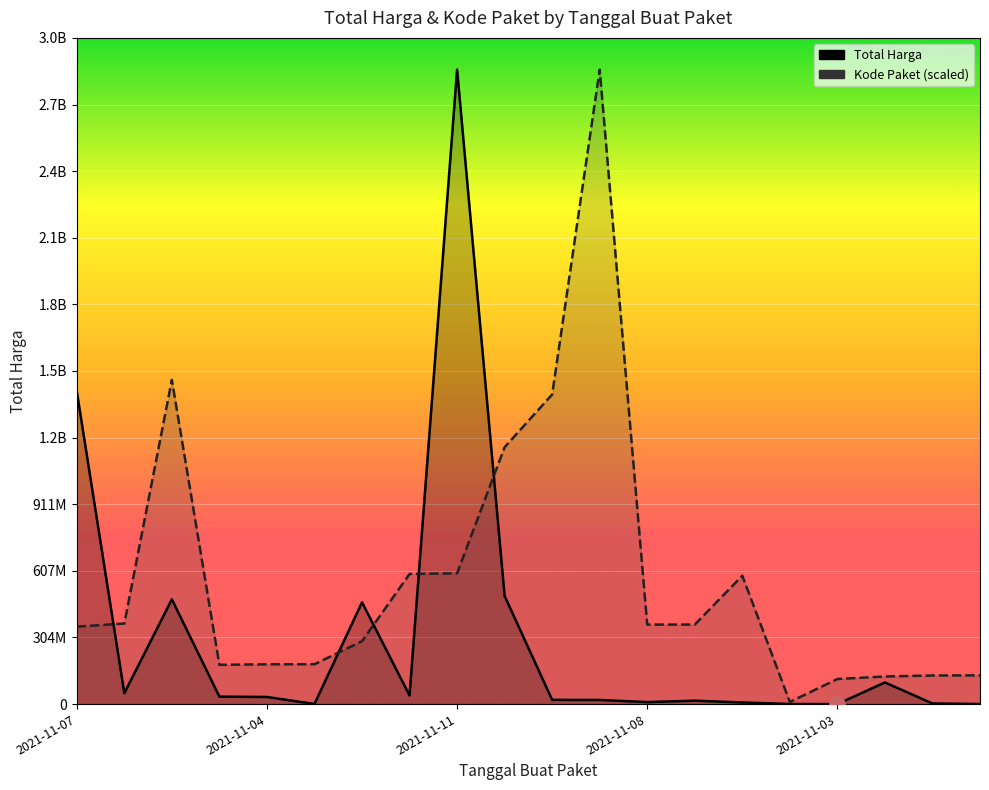

Which series has the widest spread of Y values?

Total Harga